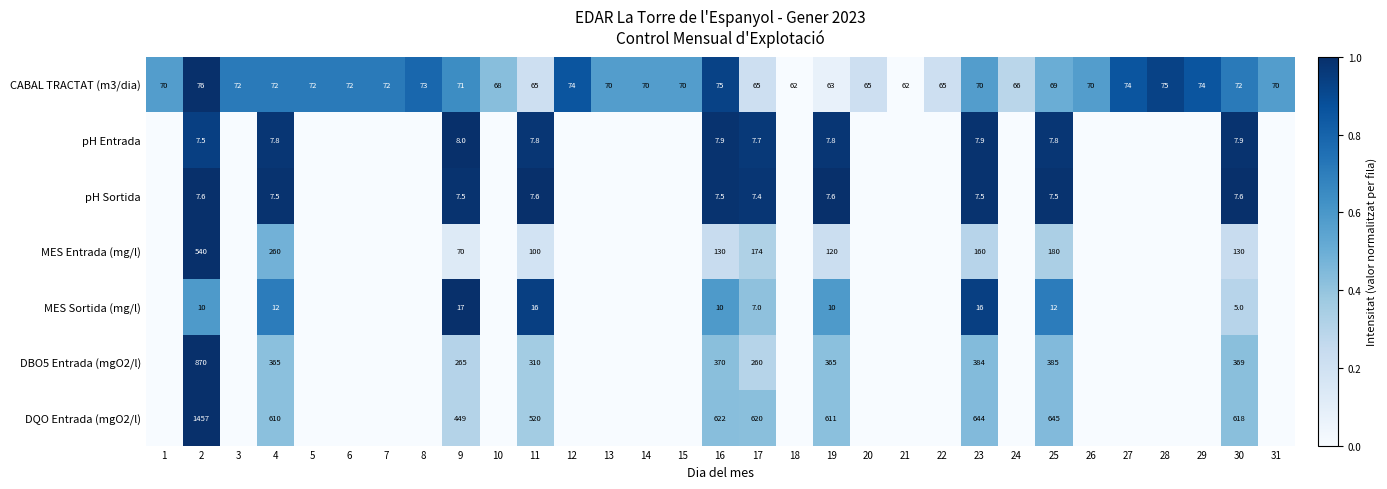

Rank the series at 17 from lowest to highest value.

MES Sortida (mg/l), pH Sortida, pH Entrada, CABAL TRACTAT (m3/dia), MES Entrada (mg/l), DBO5 Entrada (mgO2/l), DQO Entrada (mgO2/l)